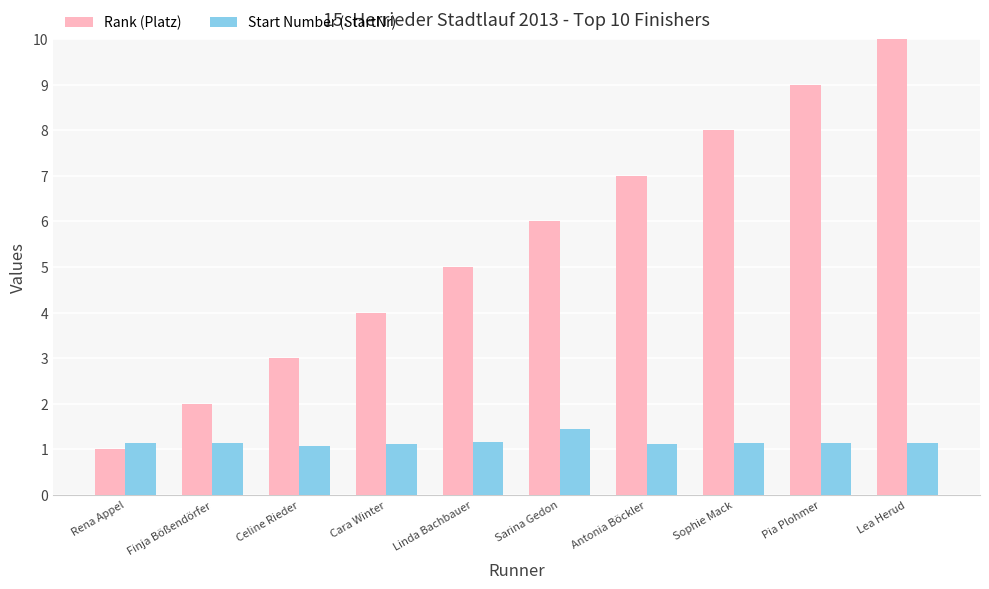

True or false: Rank (Platz) has a value of 15.8 at Lea Herud.

False